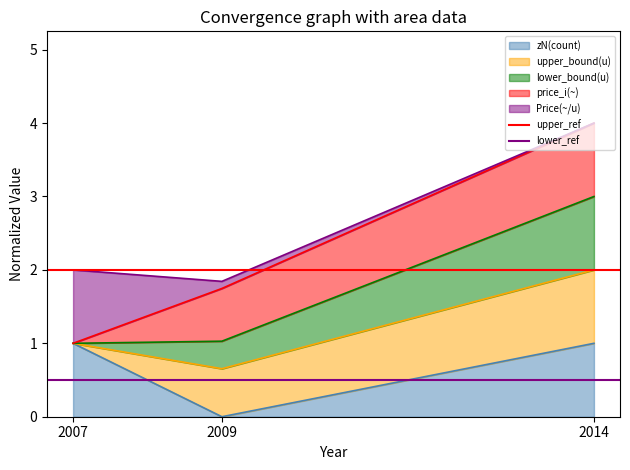

The value of zN(count) at 2009 is 1. True or false?

False